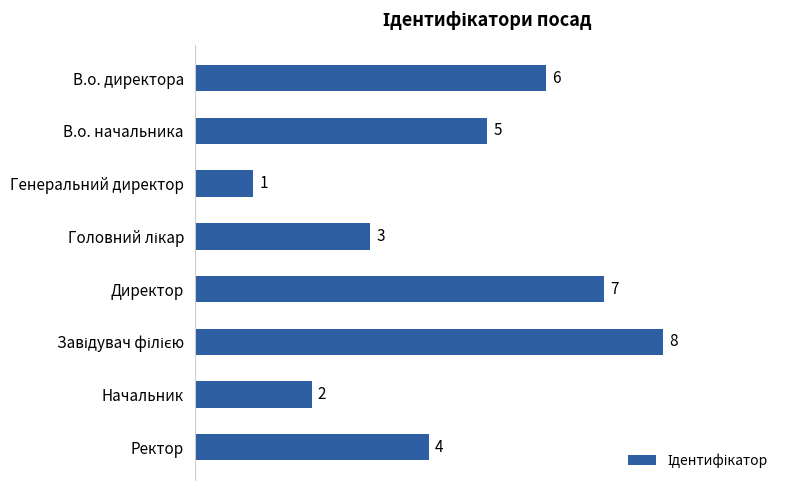

Reading bottom to top, transcribe all the data shown in this chart.

4	2	8	7	3	1	5	6